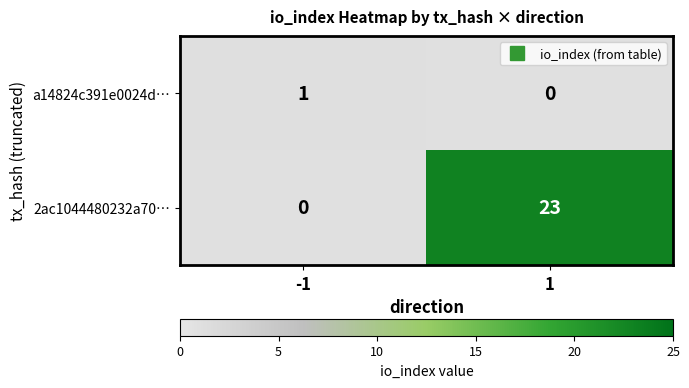

What value does the 2ac1044480232a7093bdde541148983ca4cde85 series have at io_index, to the nearest 5?

25